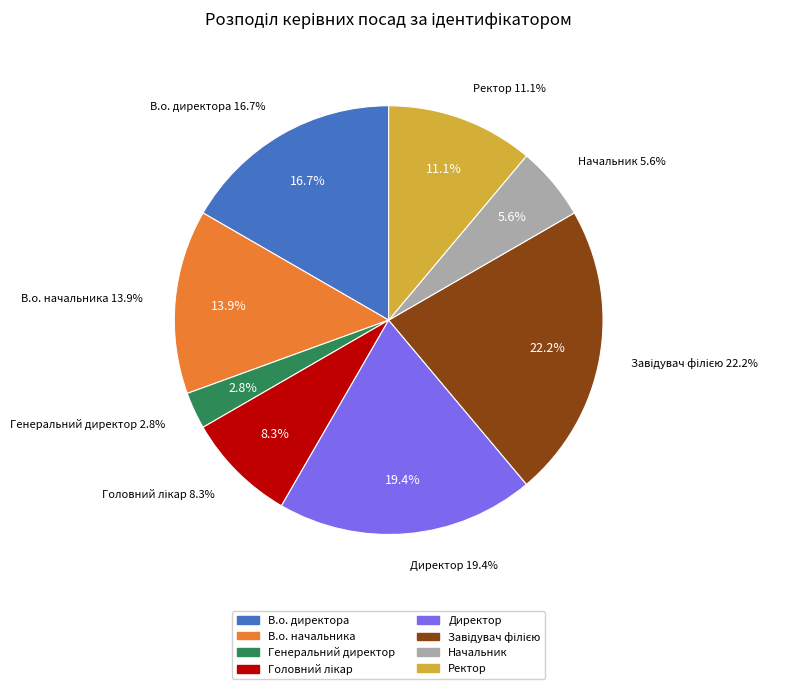

Which slice is the smallest?

Генеральний директор